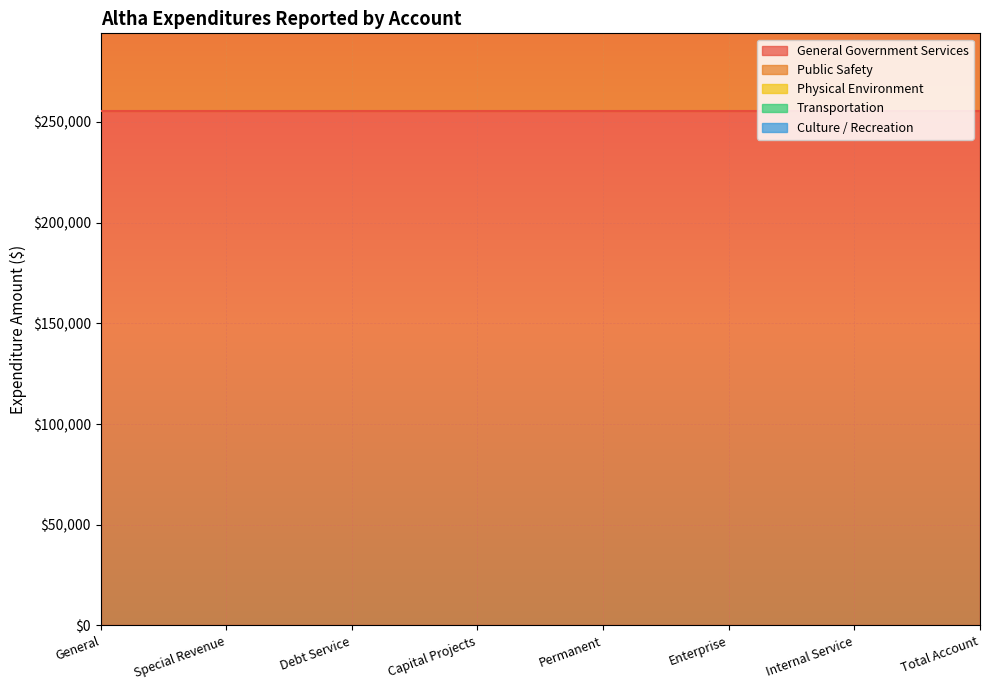

Is it true that General Government Services equals 255664 at Capital Projects?

True